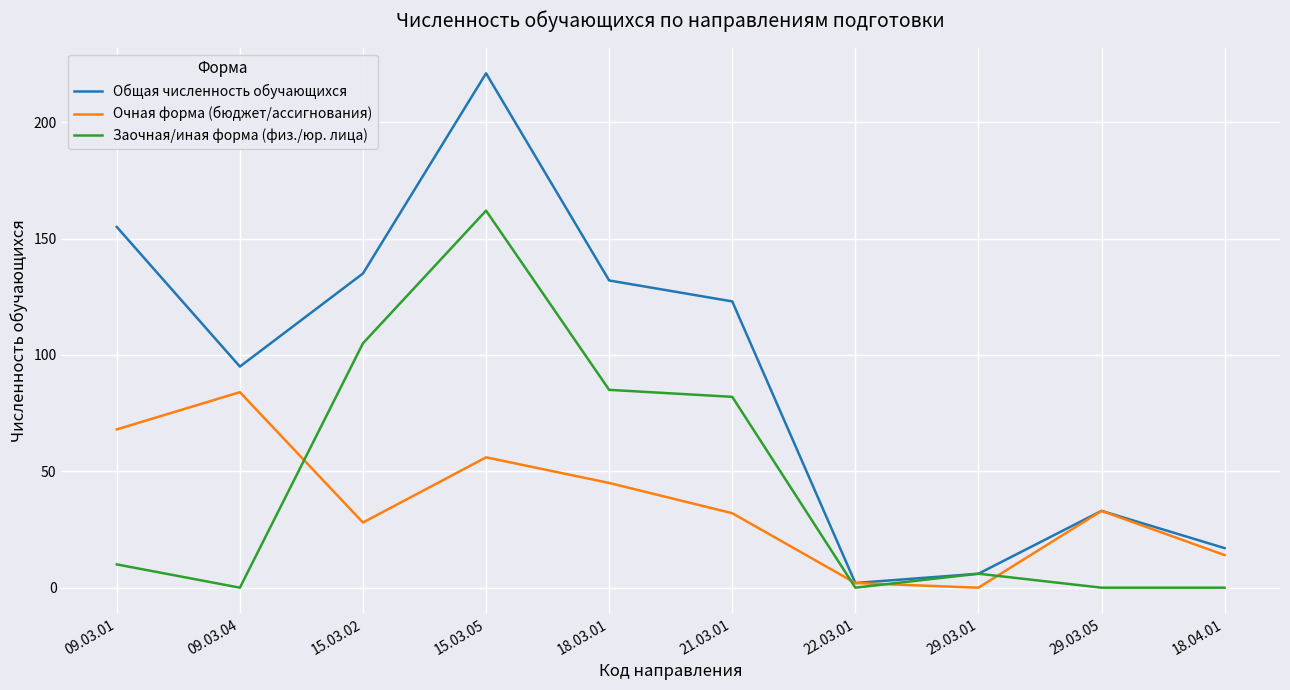

True or false: Заочная/иная форма (физ./юр. лица) has more than 0 points higher than both neighbors.

True